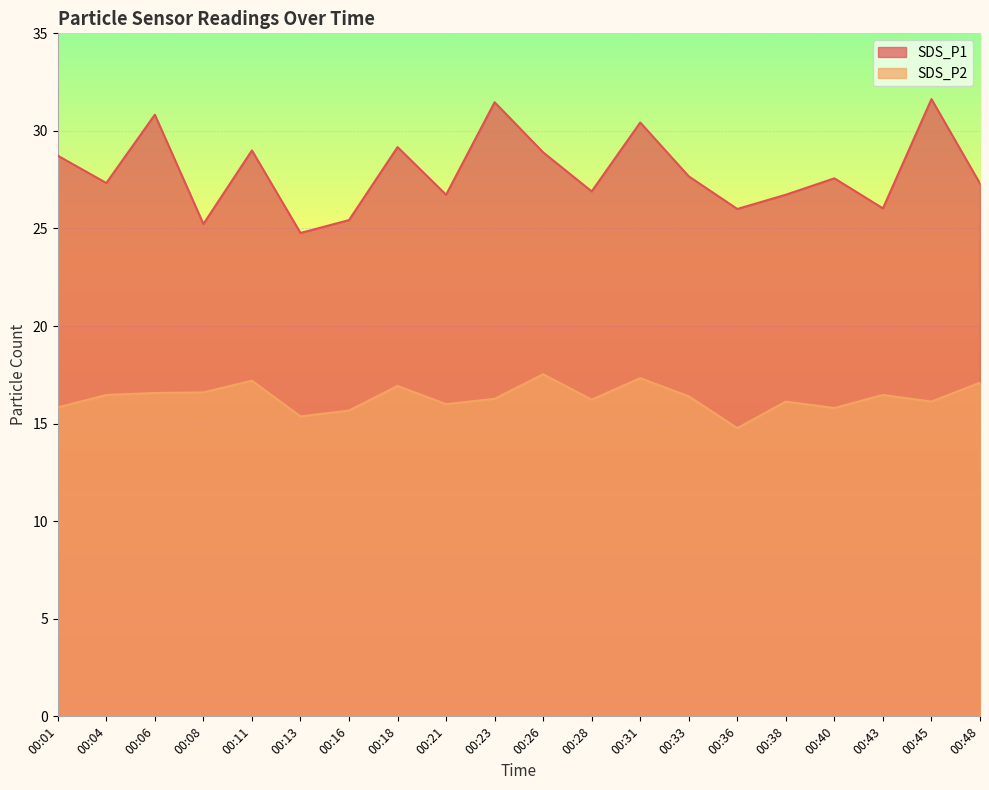

The SDS_P1 series shows 27.6 at 00:40. True or false?

True